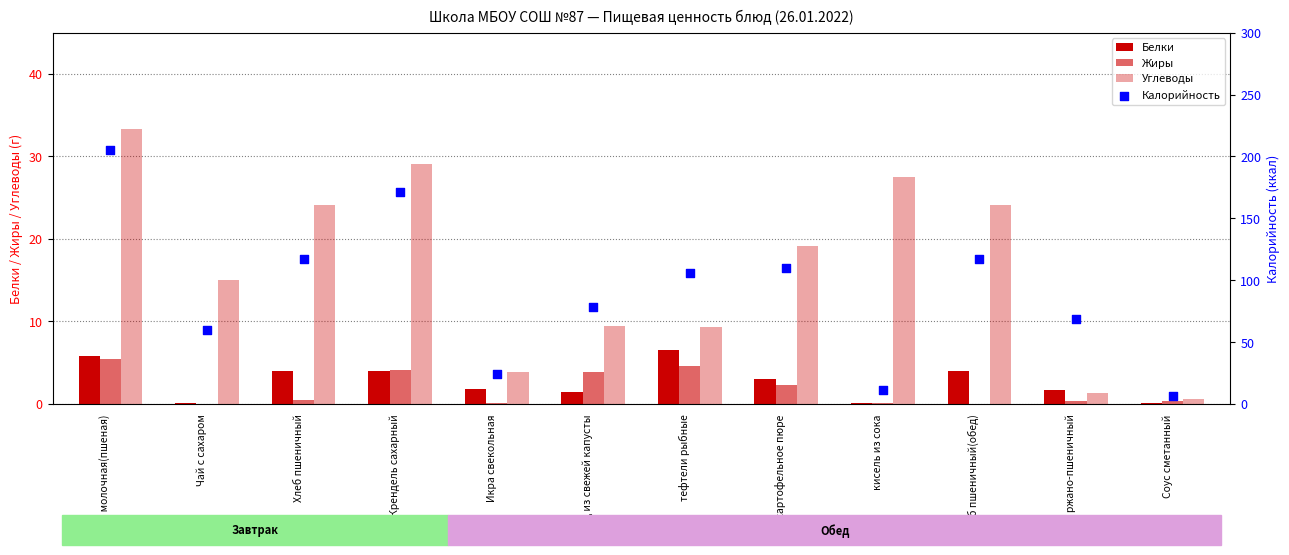

Is the value of Калорийность at картофельное пюре greater than the value of Белки at Хлеб пшеничный?

Yes